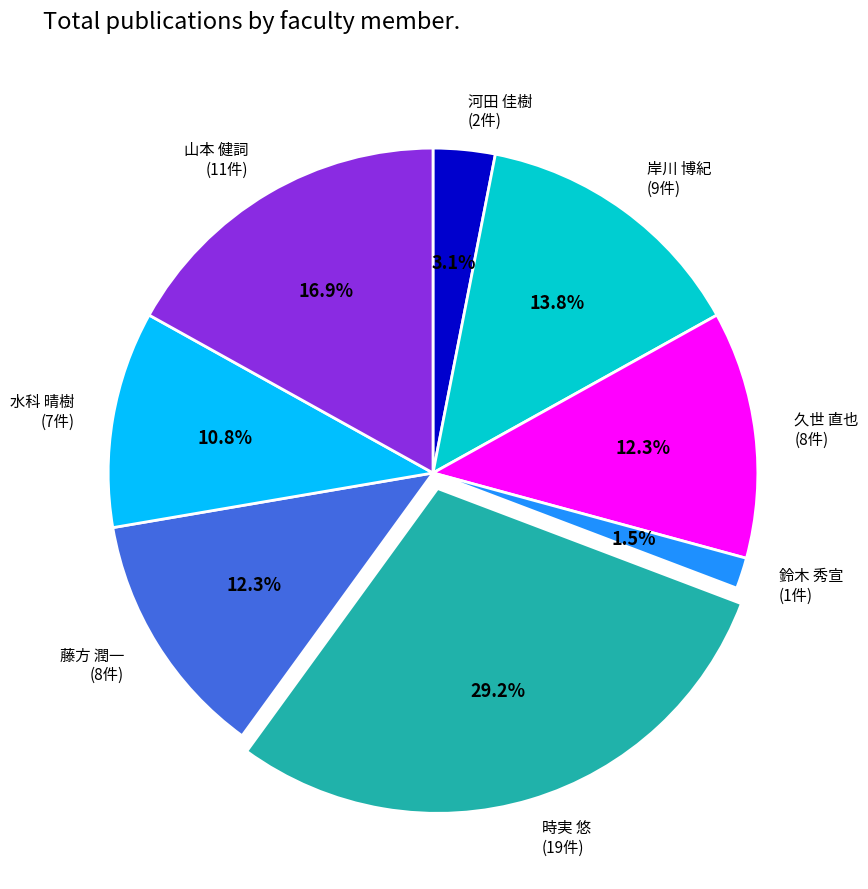

What percentage do 鈴木 秀宣 (1件) and 河田 佳樹 (2件) together represent?

4.6%